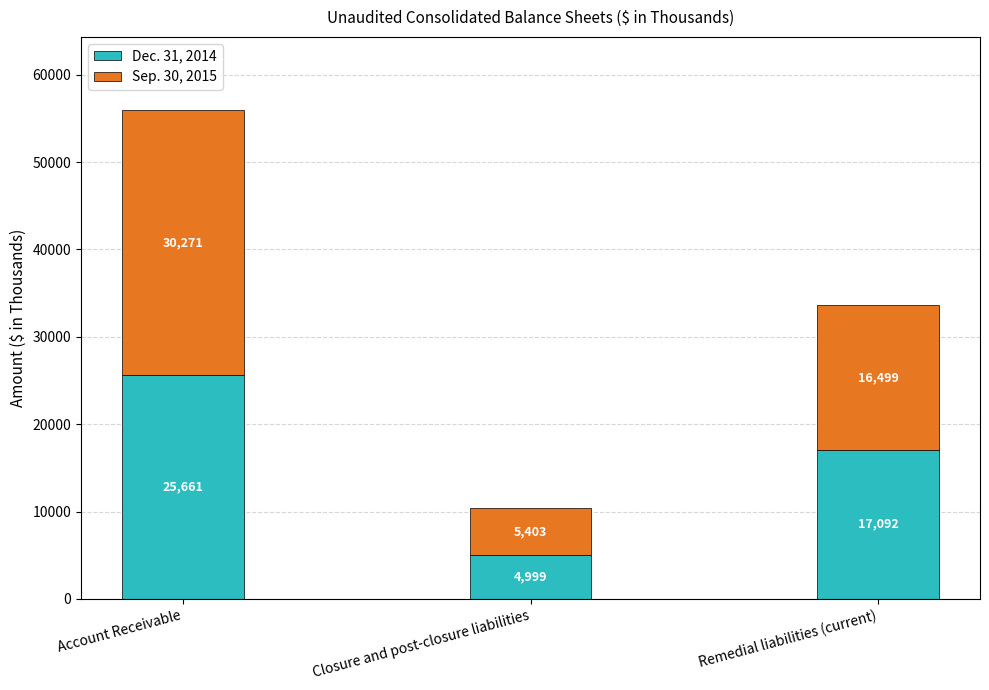

What value does the Dec. 31, 2014 series have at Closure and post-closure liabilities?

4999